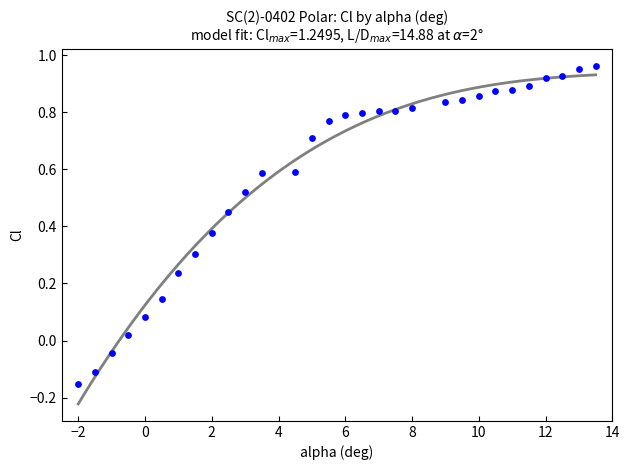

What is the range of X values (max minus min)?

15.5